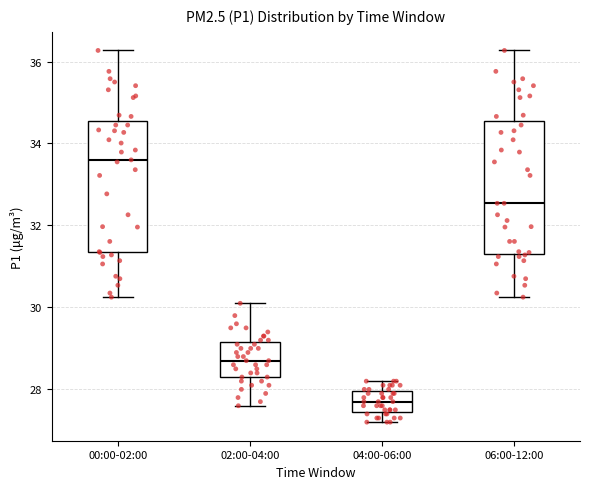

Which box's median line is the highest?

00:00-02:00